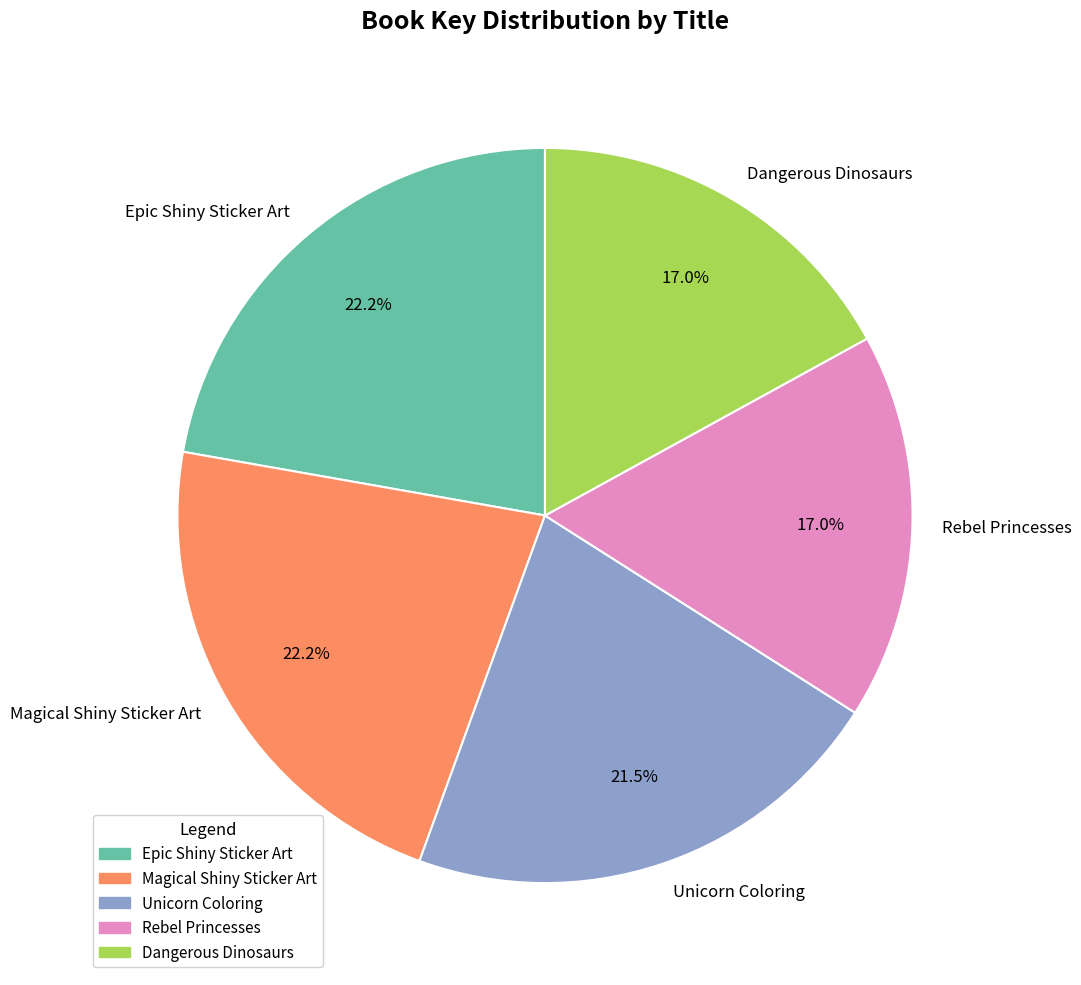

To the nearest percent, what percentage of the pie is Rebel Princesses?

17%